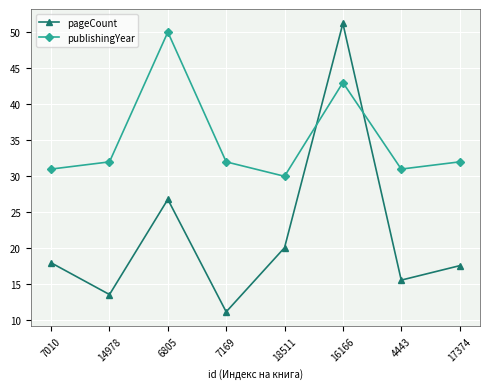

What are all the series names shown in the legend?

pageCount, publishingYear